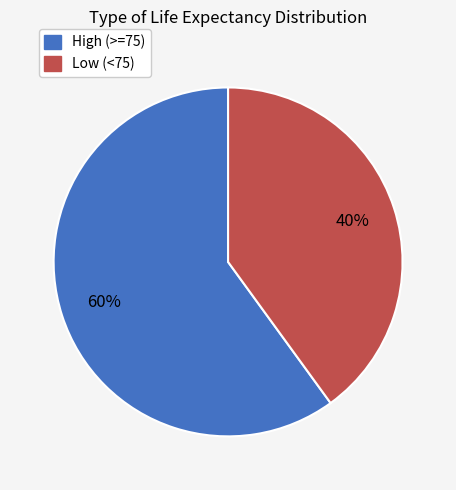

How many segments does this pie chart have?

2